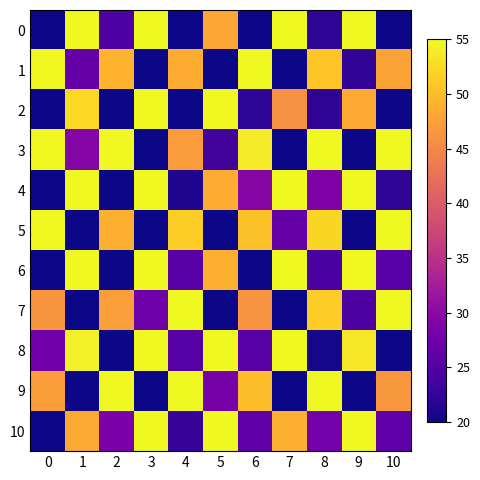

How many data points does each series have?

11